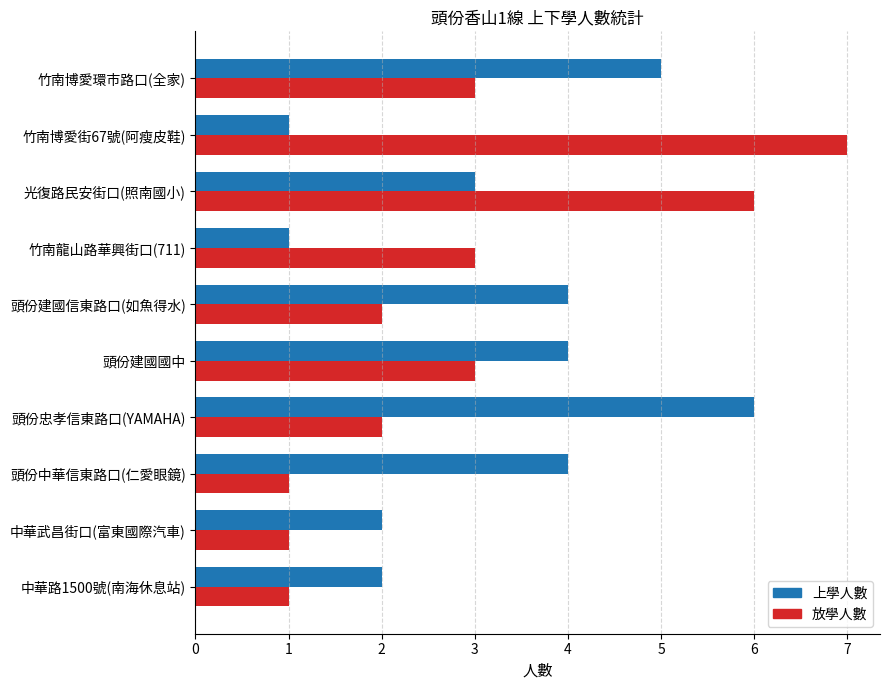

What is the spread (max minus min) of values at 竹南博愛街67號(阿瘦皮鞋)?

6